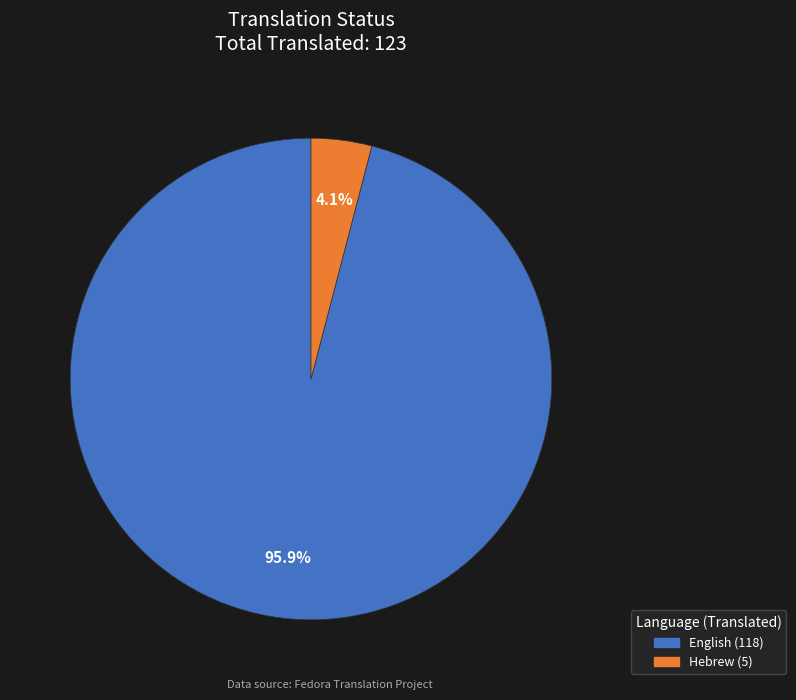

Which has a higher value, English or Hebrew?

English